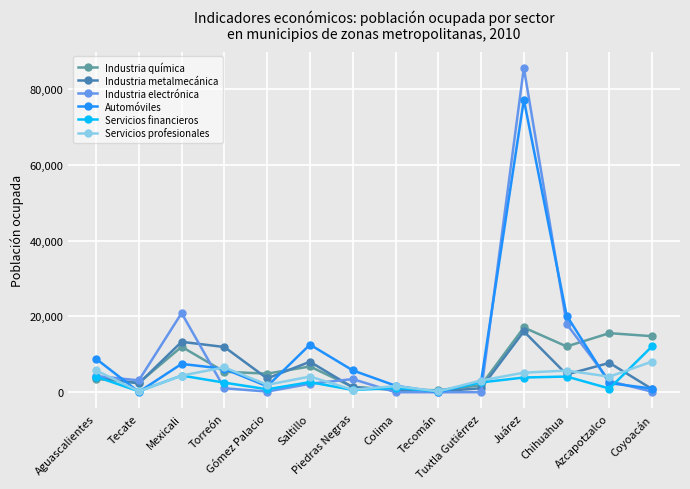

In Industria metalmecánica, how many points are lower than both neighbors (excluding endpoints)?

4